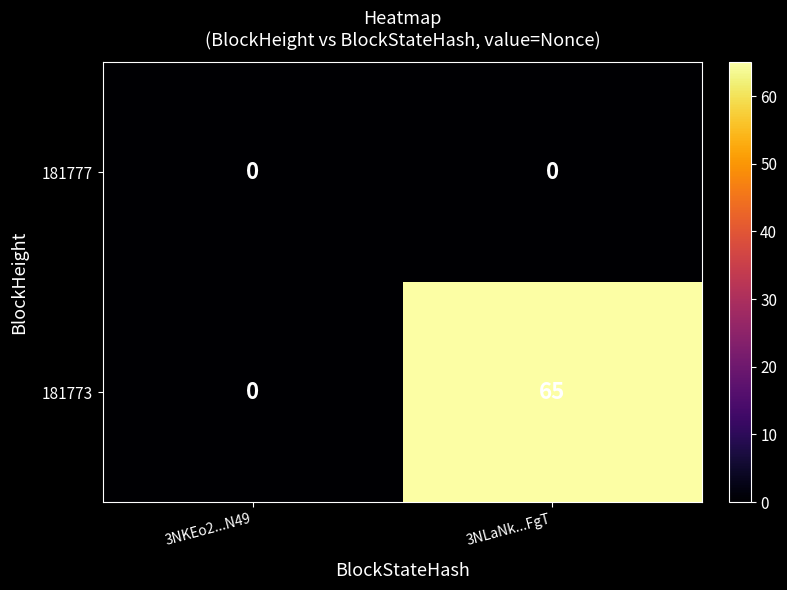

The 181773 series shows 85 at 3NLaNk...FgT. True or false?

False